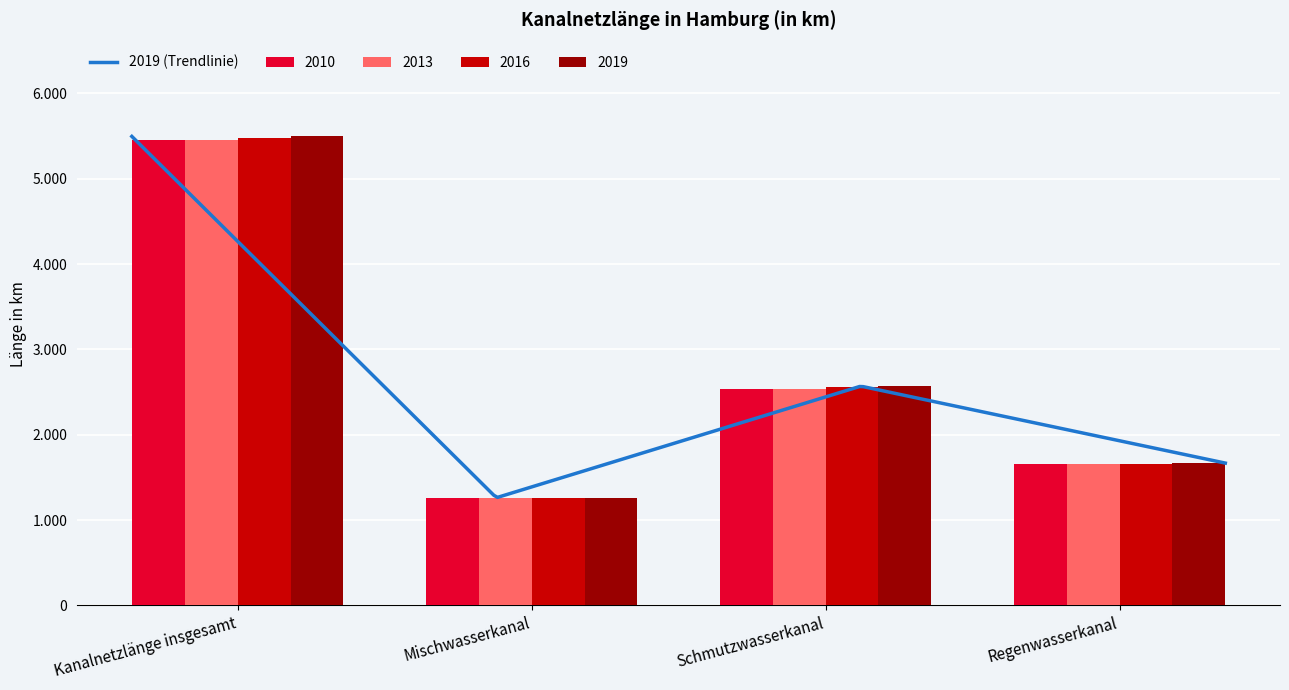

Which has a higher value, Schmutzwasserkanal or Kanalnetzlänge insgesamt?

Kanalnetzlänge insgesamt